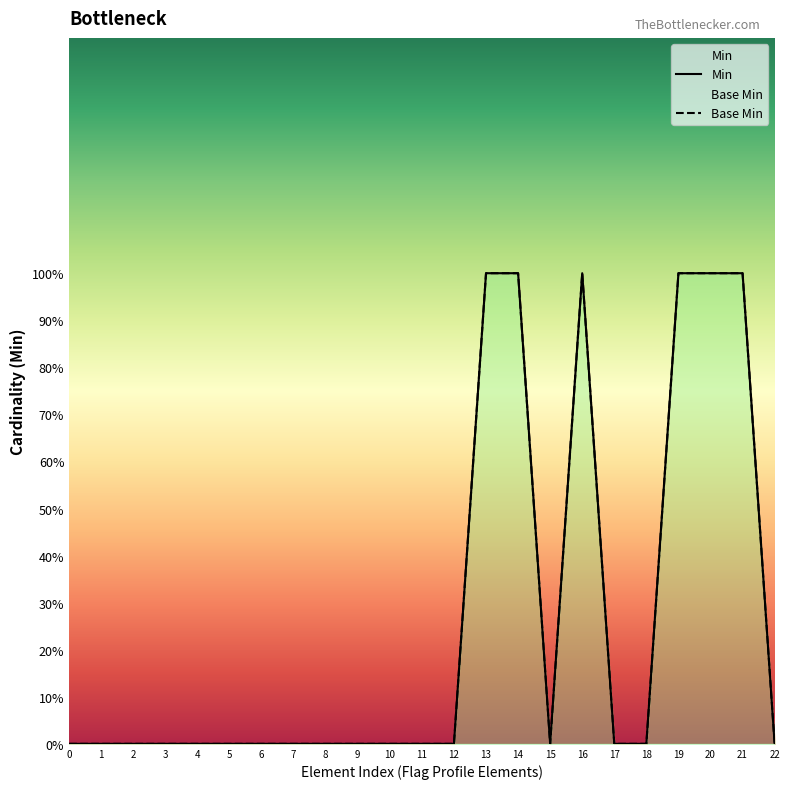

How many values in the Base Min series exceed 0?

6